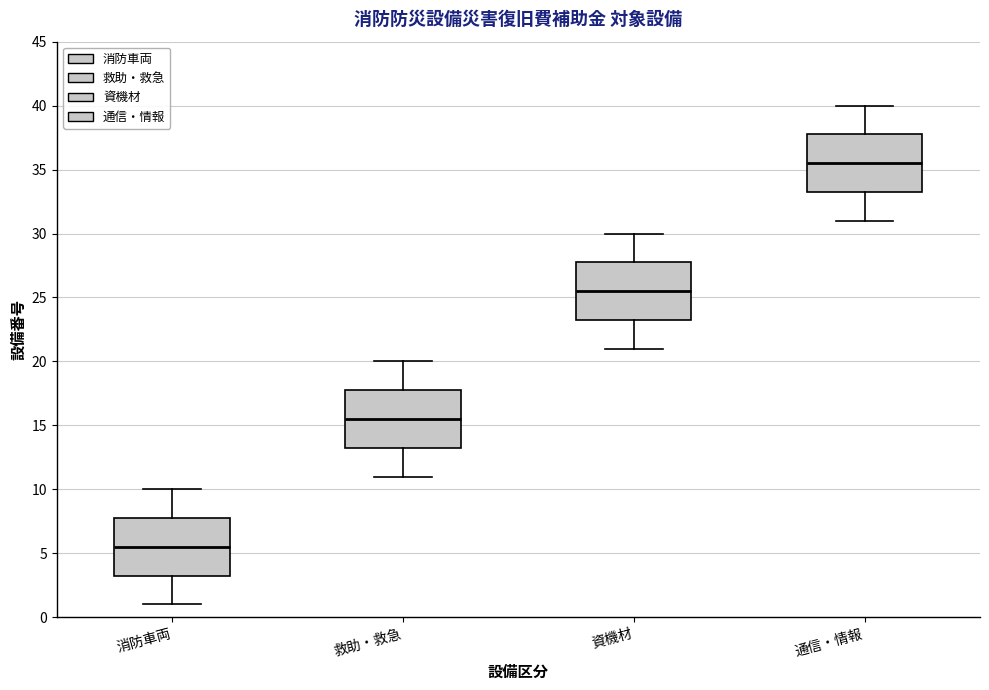

Reading left to right, transcribe this box plot: for each box, give where its median line is, the range the box spans, and where its two whiskers end, as read against the y-axis. The values are not printed on the chart, so give them approximately, as read against the axis.

消防車両: median 5.5, box 3.5 to 8.0, whiskers 1.0 to 10.0
救助・救急: median 15.5, box 13.5 to 18.0, whiskers 11.0 to 20.0
資機材: median 25.5, box 23.5 to 28.0, whiskers 21.0 to 30.0
通信・情報: median 35.5, box 33.5 to 38.0, whiskers 31.0 to 40.0